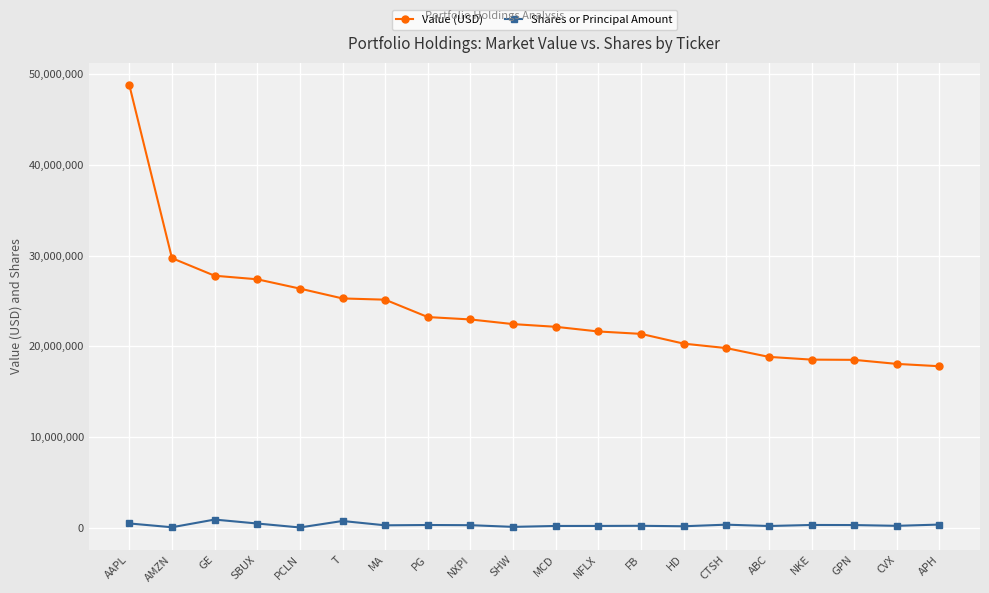

List the series in order of their peak value, highest first.

Value (USD), Shares or Principal Amount